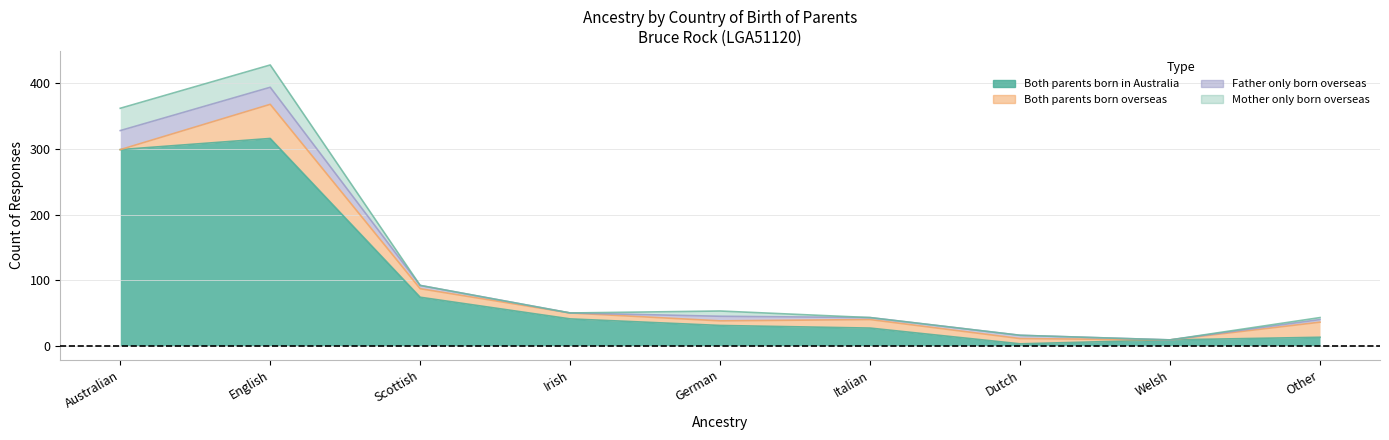

At which category does Both parents born overseas reach its first local valley?

German